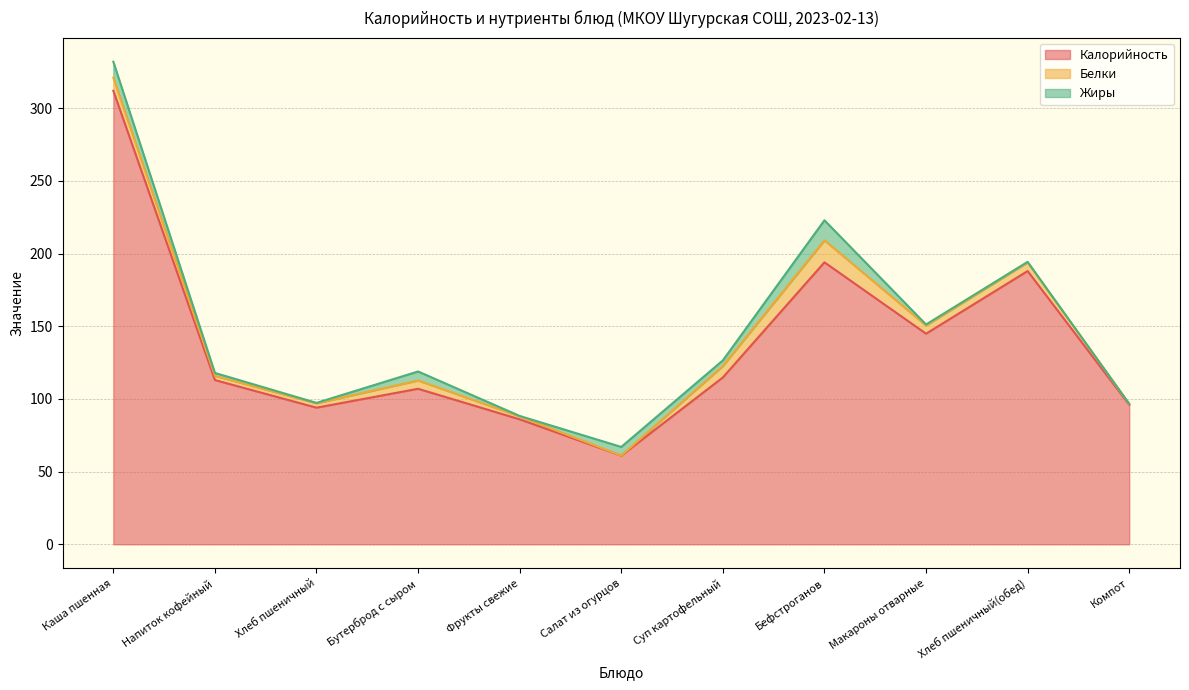

At which label does Белки first exceed 5?

Каша пшенная